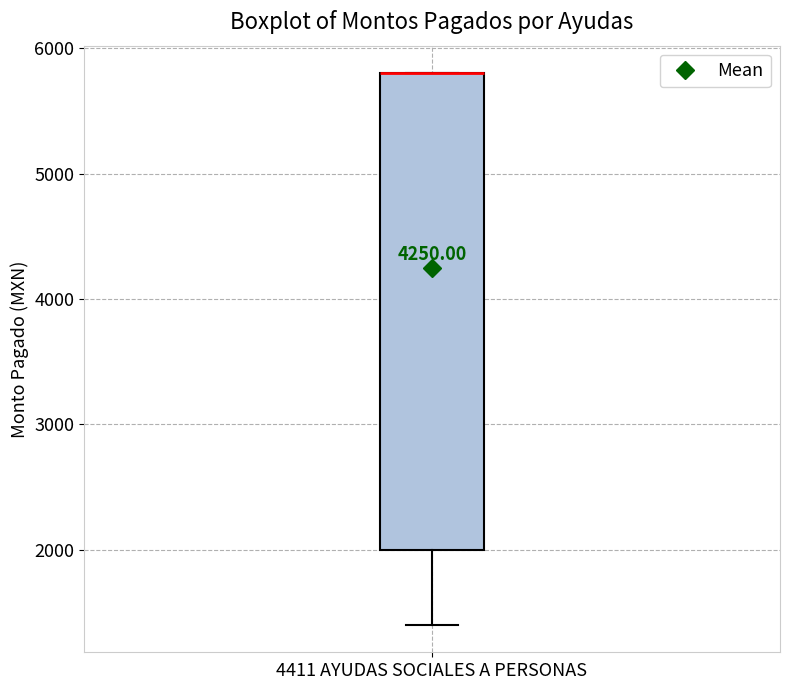

Read this box plot against the y-axis: the position of the median line, the range covered by the box, and the ends of both whiskers. The values are not printed on the chart, so give them approximately, as read against the axis.

median 5800 (drawn on the box's upper edge), box 2000 to 5800, whiskers 1400 to 5800